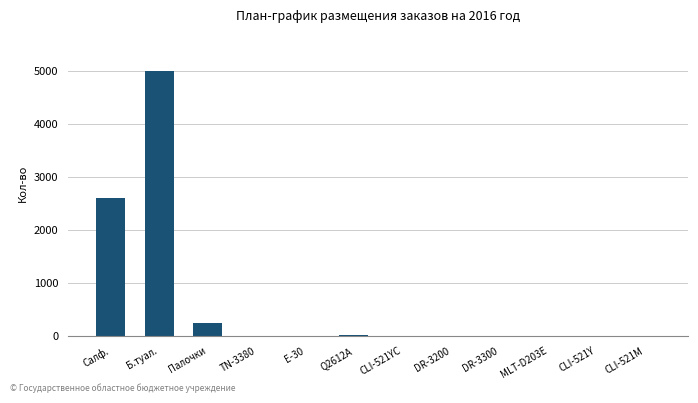

Which has a higher value, DR-3200 or Б.туал.?

Б.туал.